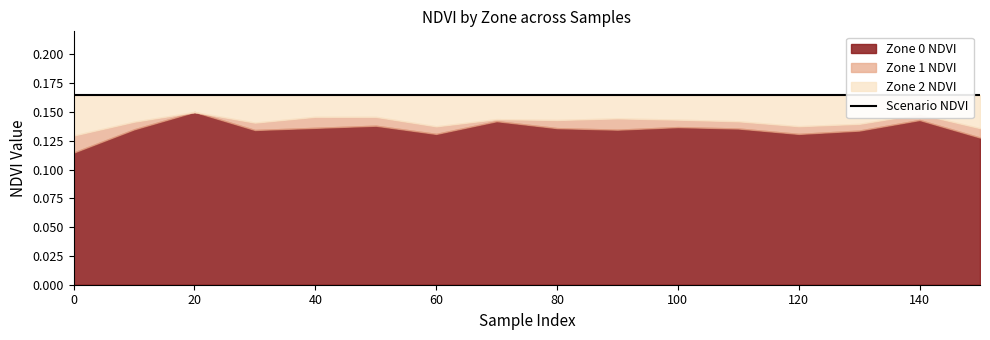

The Zone 2 NDVI series shows 0.1 at 110. True or false?

False